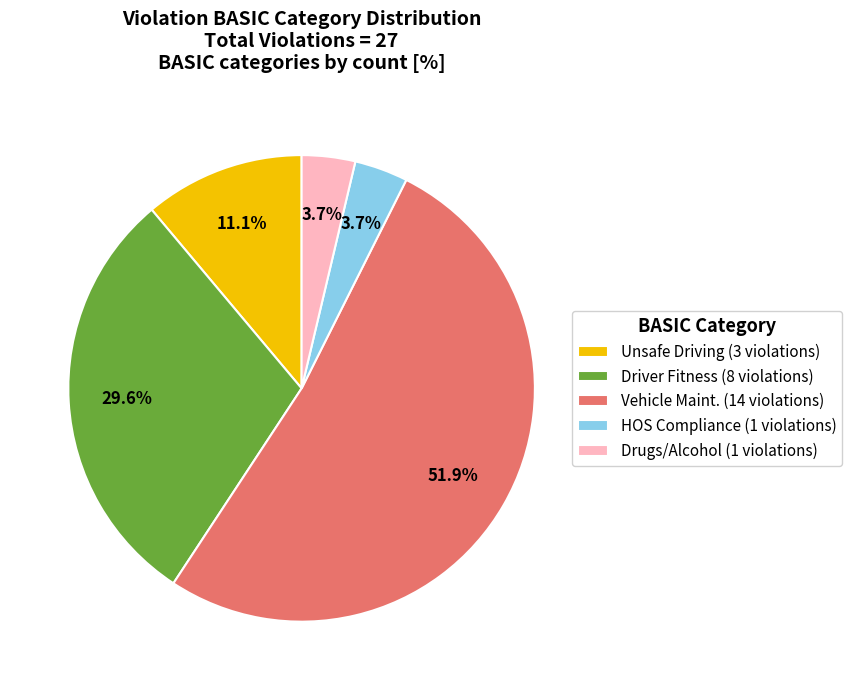

True or false: Drugs/Alcohol accounts for 4% of the total.

True